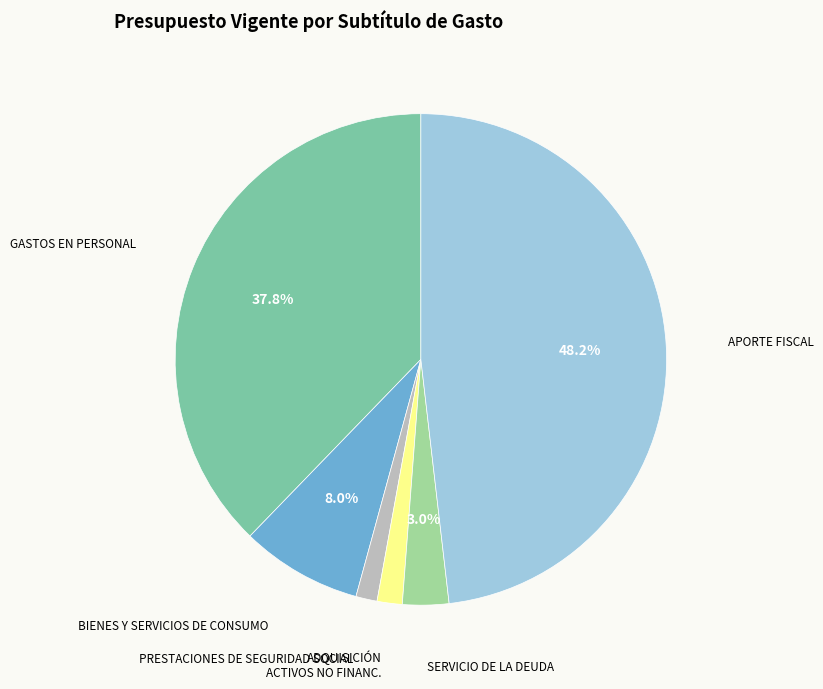

Is there a majority slice in this chart?

No